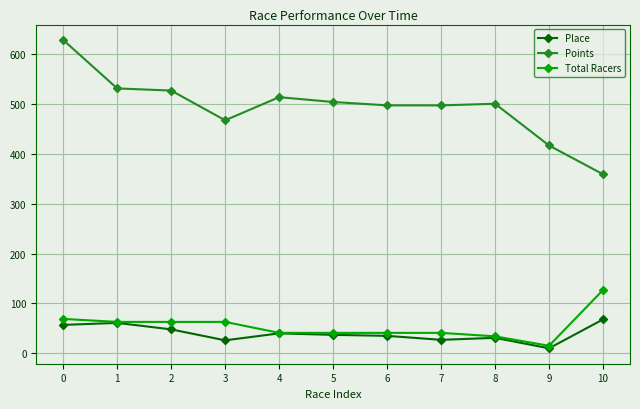

True or false: Points and Total Racers cross at least once.

False